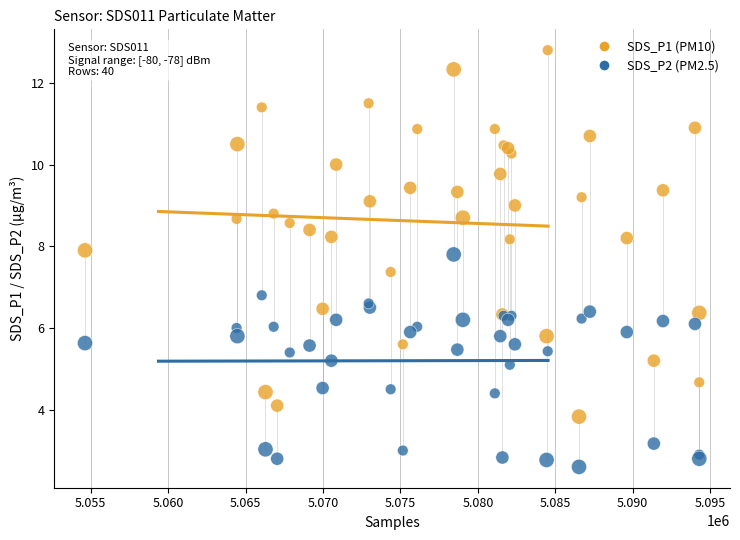

What is the X range (max minus min) for the scatter plot?

39675.4